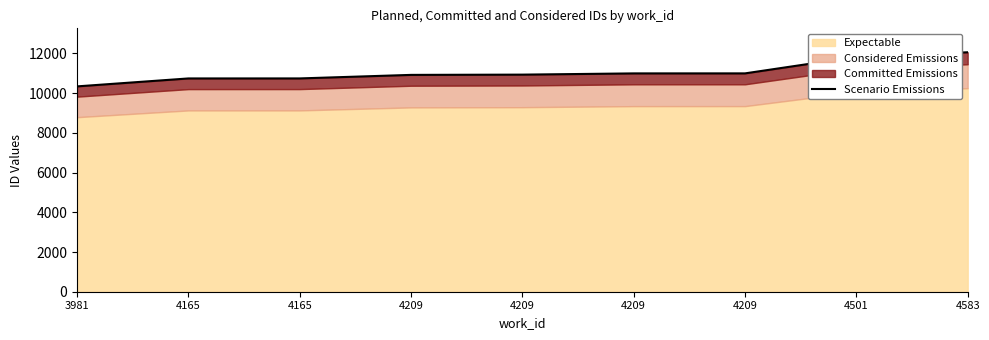

Which category has the highest value across all series?

4583